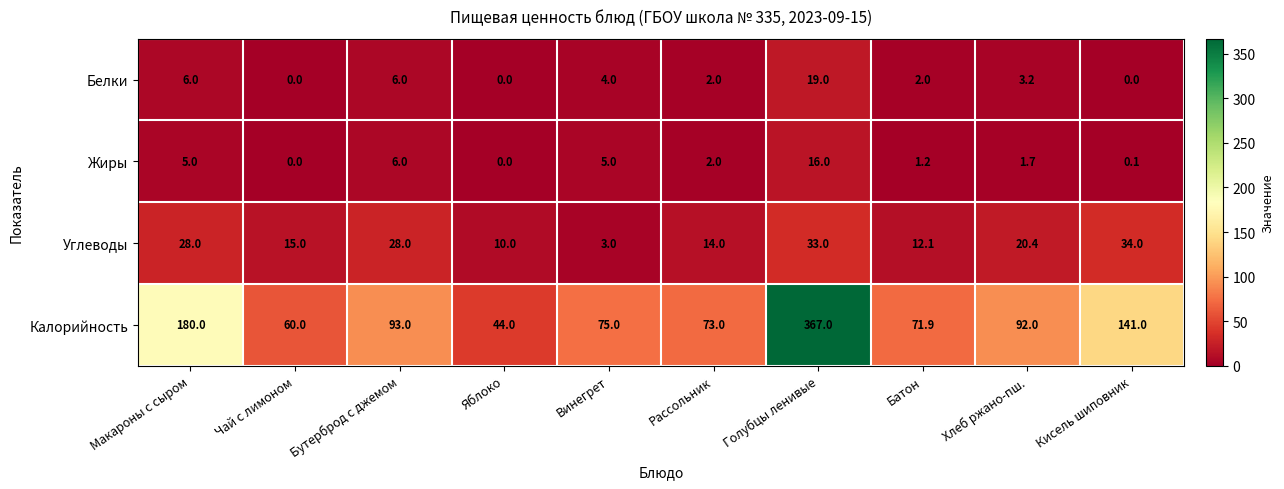

At which label is Калорийность closest to 205?

Макароны с сыром